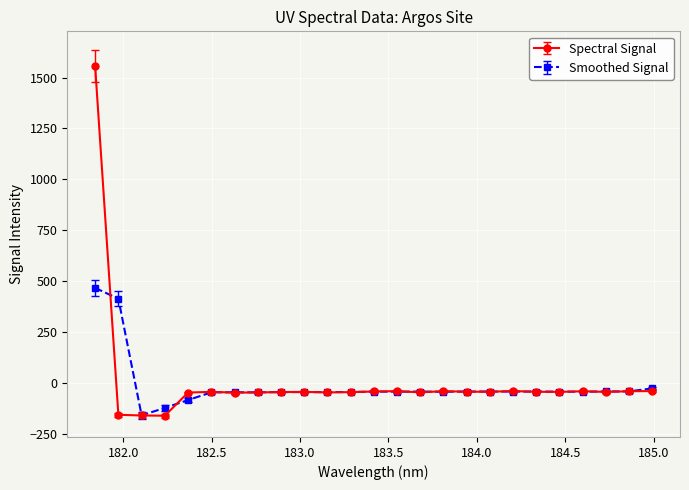

Which series has the widest spread of values?

Spectral Signal